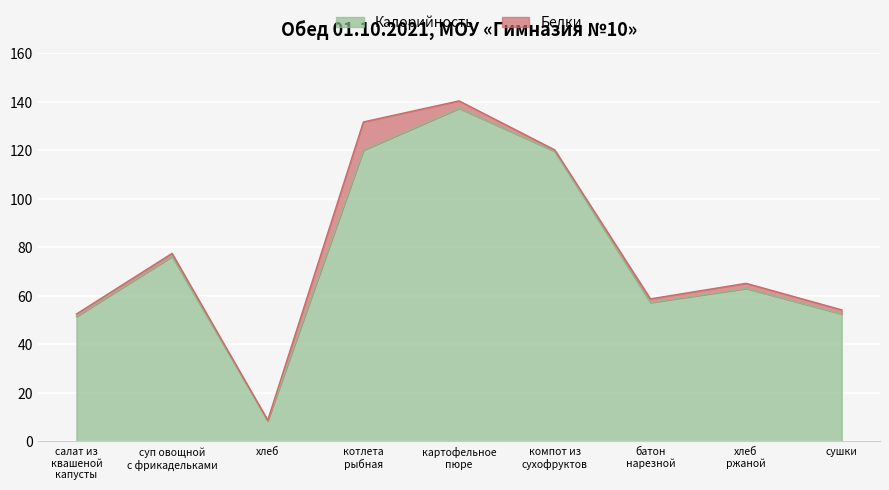

What is the minimum value for Калорийность?

8.5